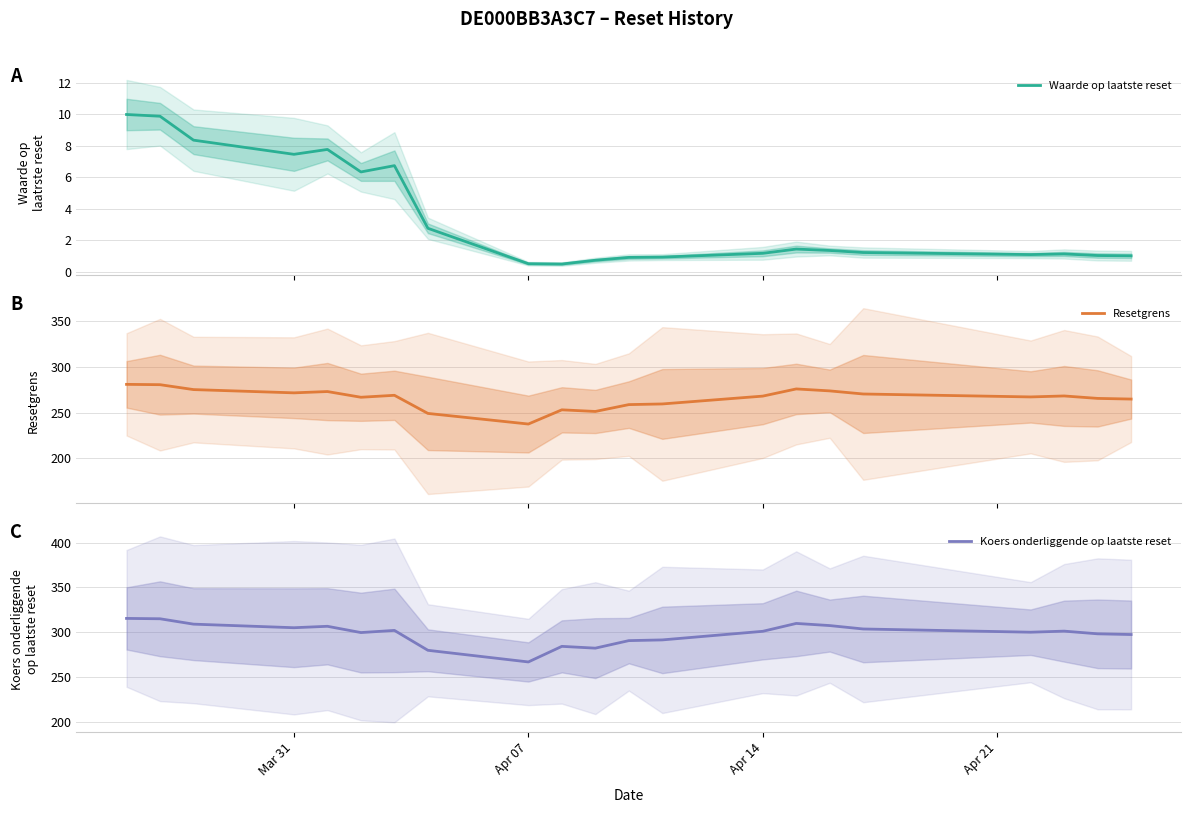

What is the maximum value for Waarde op laatste reset?

10.0